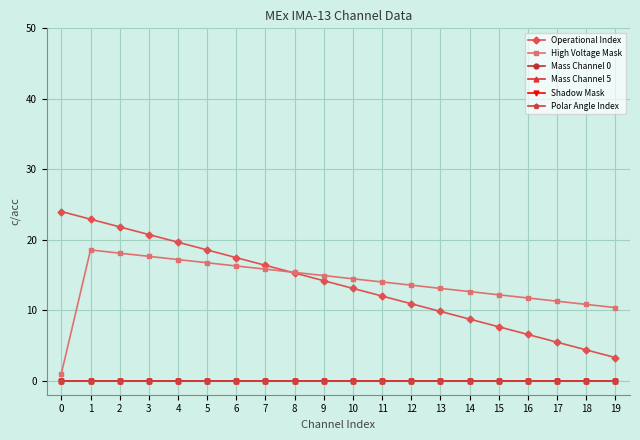

Does the chart display data point markers on the line(s)?

Yes